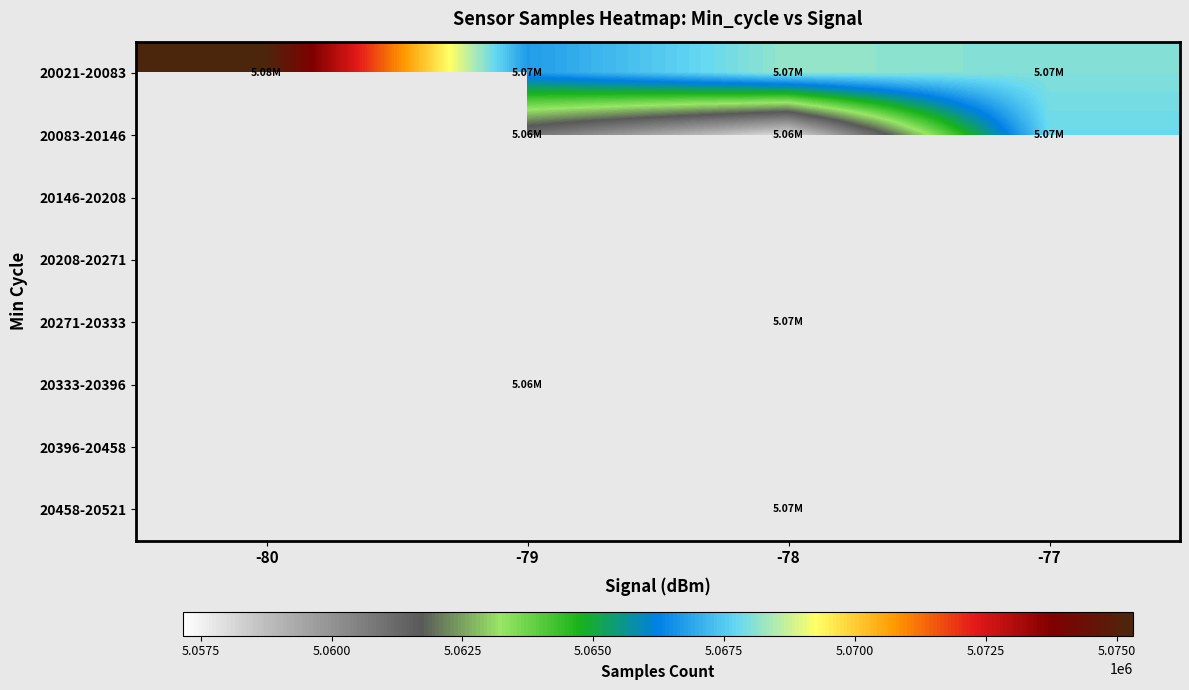

What is the spread (max minus min) of values at -79?

9555.1